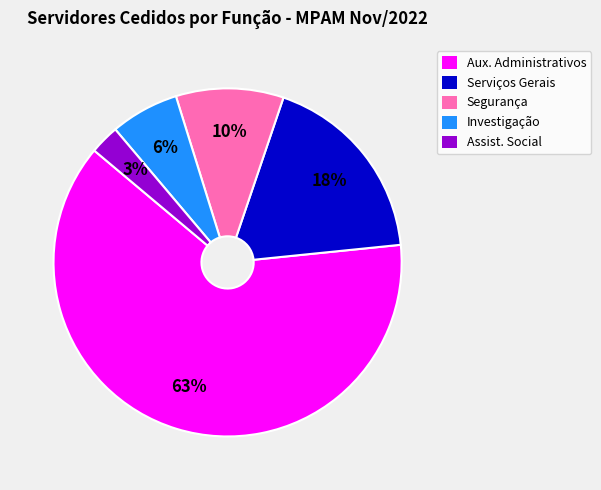

Does any single category account for the majority?

Yes